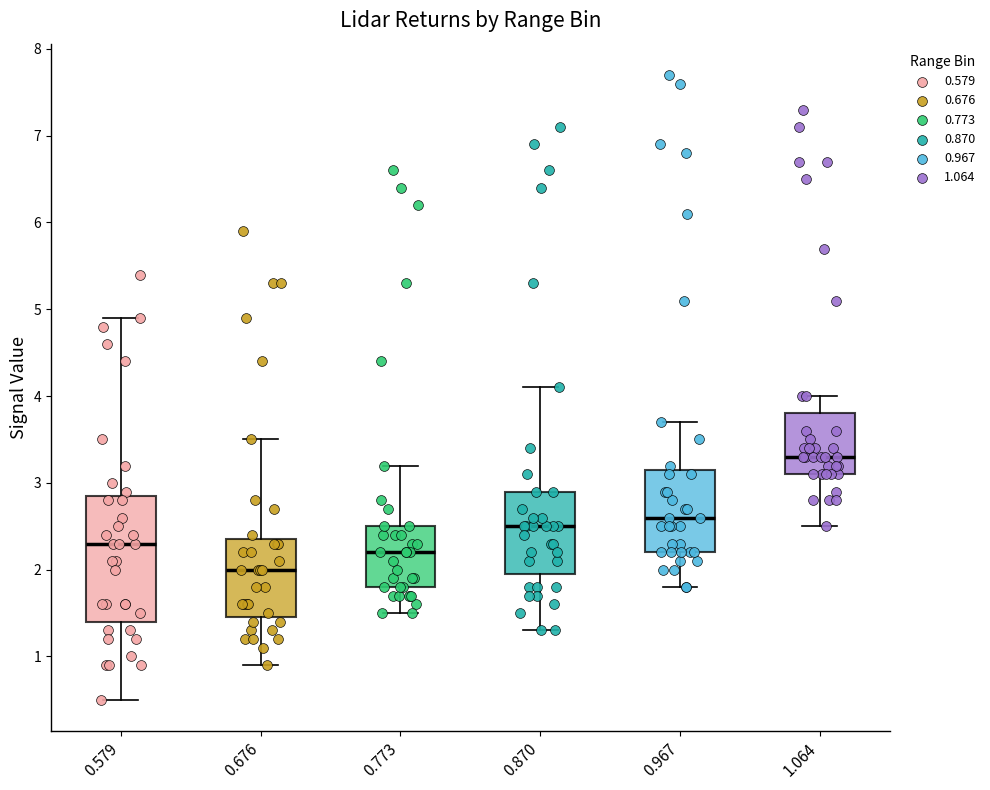

Comparing the boxes themselves (not the whiskers), which one is the tallest?

0.579